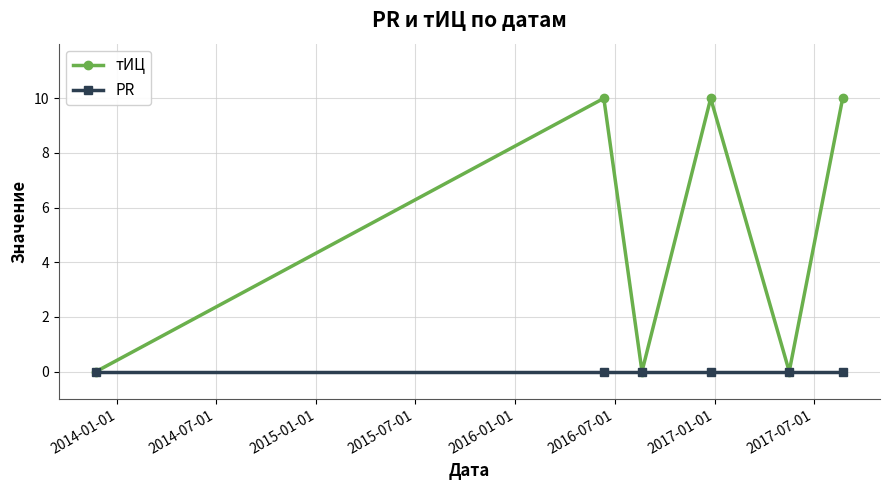

Reading right to left, what are all the values shown in this chart?

тИЦ: 10	0	10	0	10	0
PR: 0	0	0	0	0	0